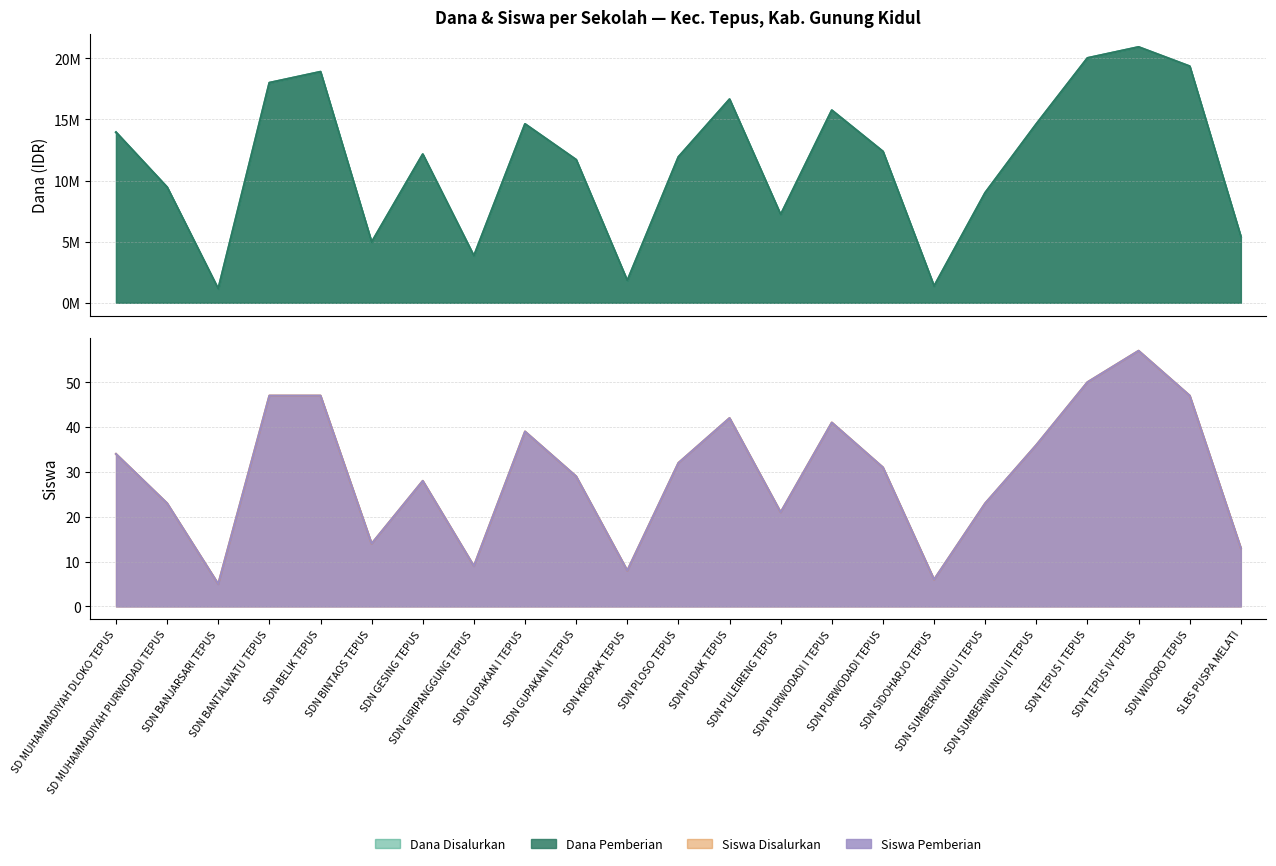

What is the difference between the Dana Pemberian values at SDN BINTAOS TEPUS and SD MUHAMMADIYAH PURWODADI TEPUS?

4500000